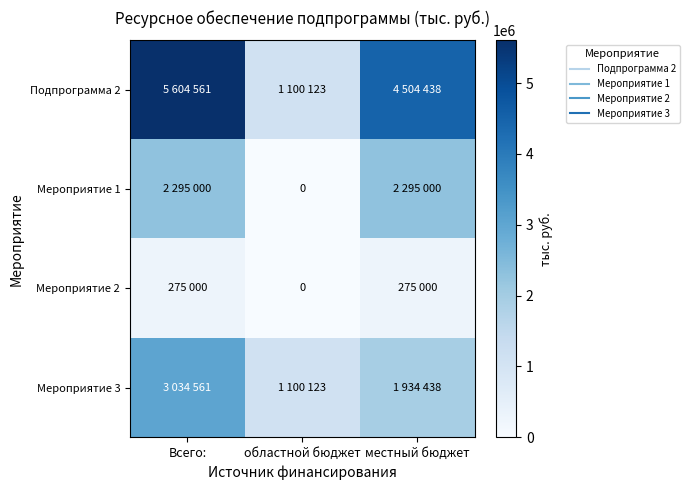

Which series has the largest total across all categories?

Подпрограмма 2